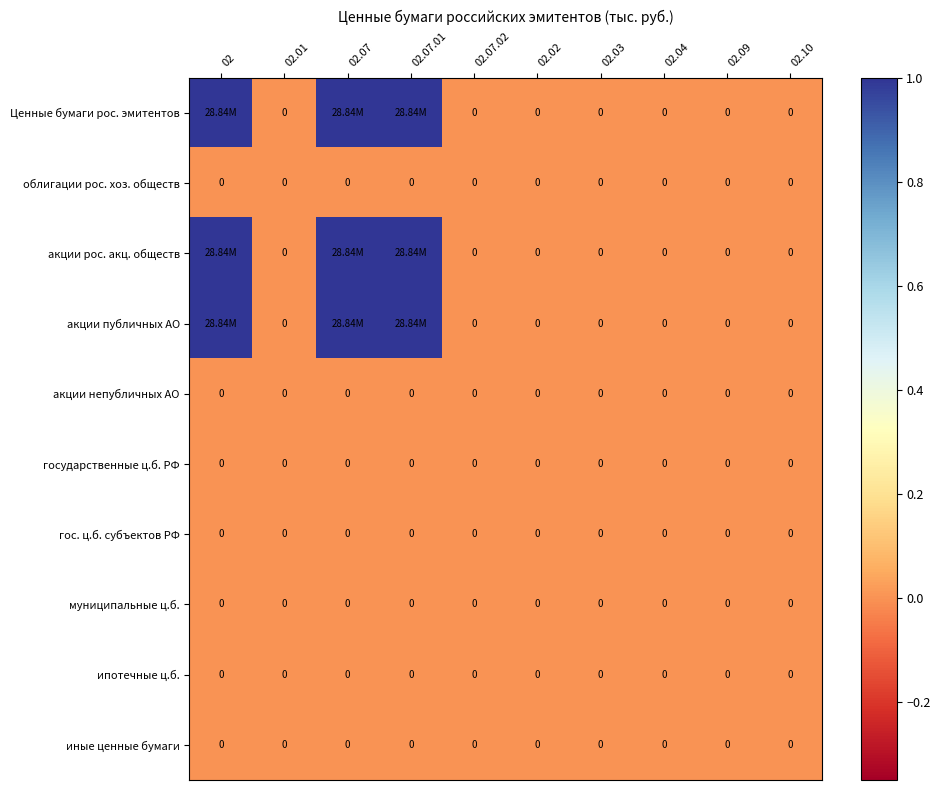

True or false: гос. ц.б. субъектов РФ has a value of 0 at 02.04.

True